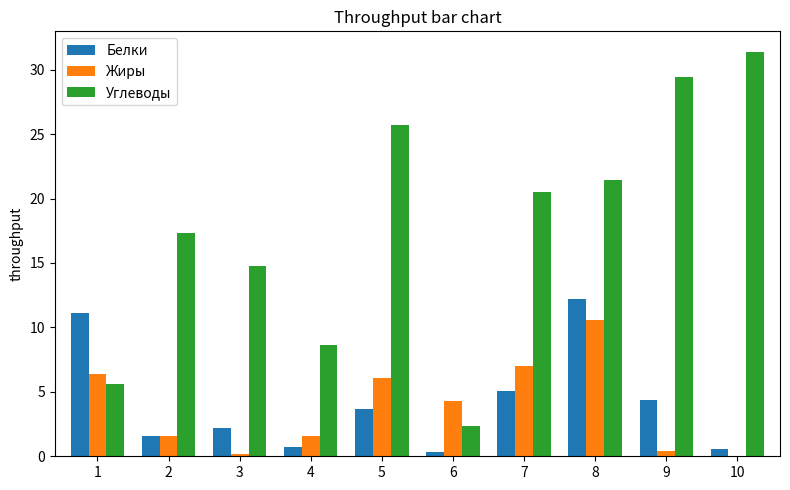

How many distinct data groups are displayed?

3